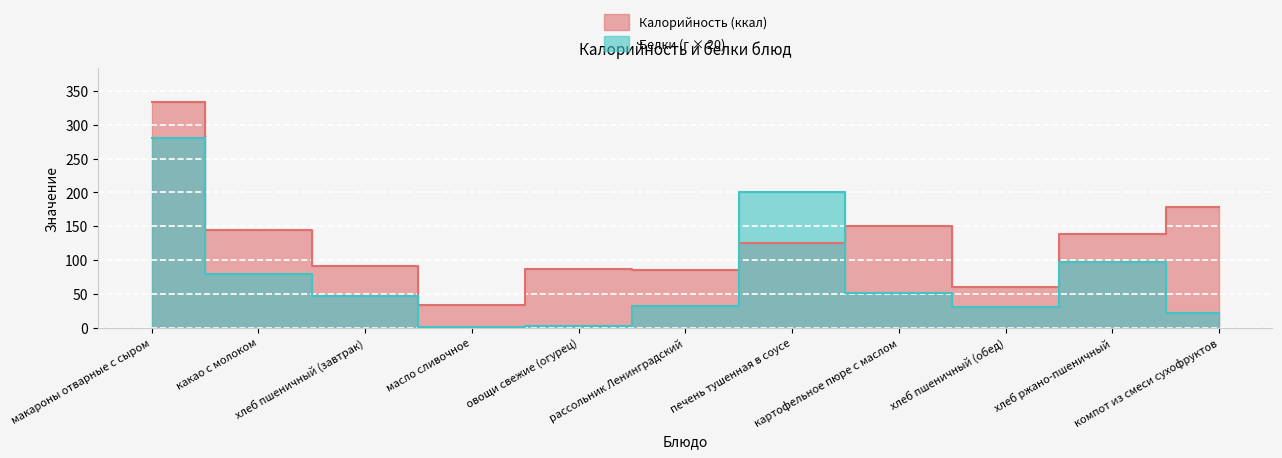

How many intersections are there between Калорийность and Белки?

2